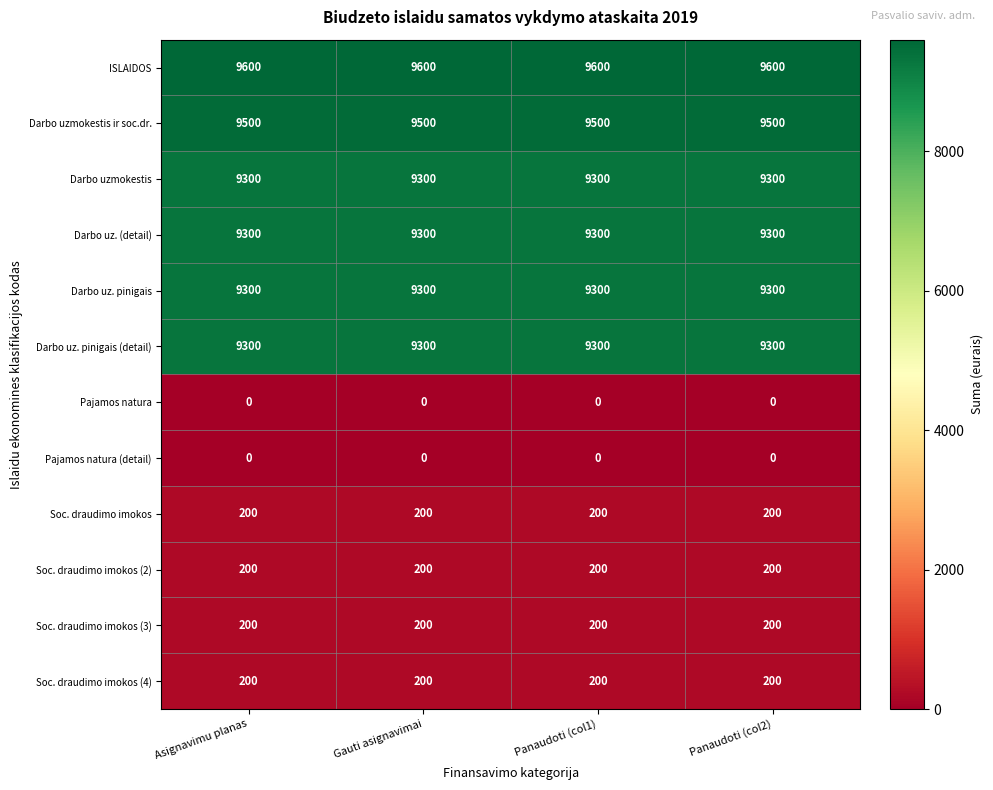

Which series has the largest total across all categories?

ISLAIDOS